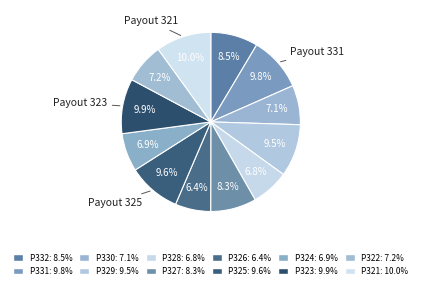

What is the smallest slice in the pie chart?

Payout 326